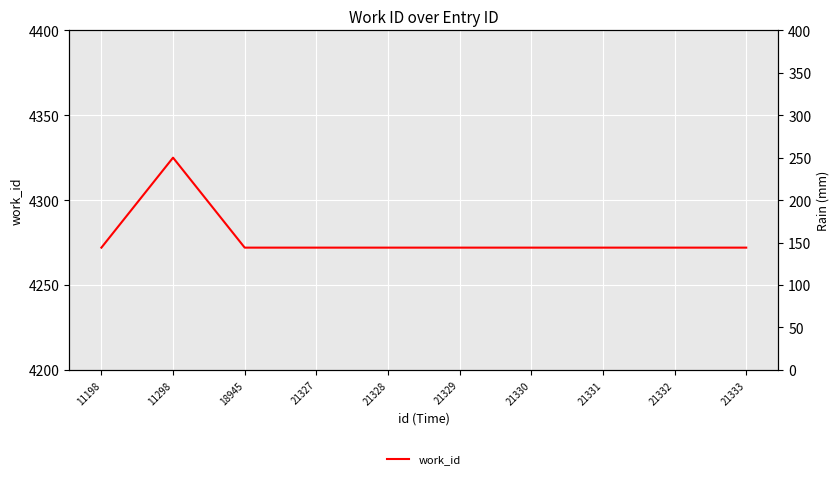

How many series are shown in this chart?

1